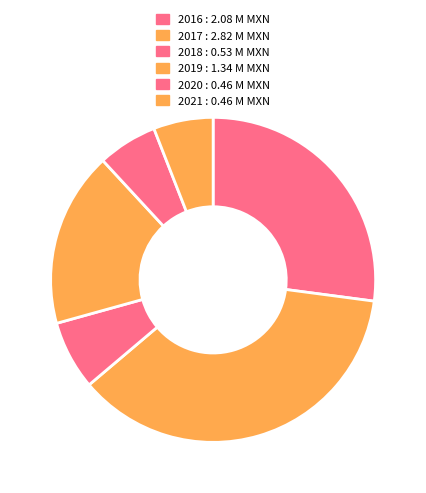

How many segments does this pie chart have?

6